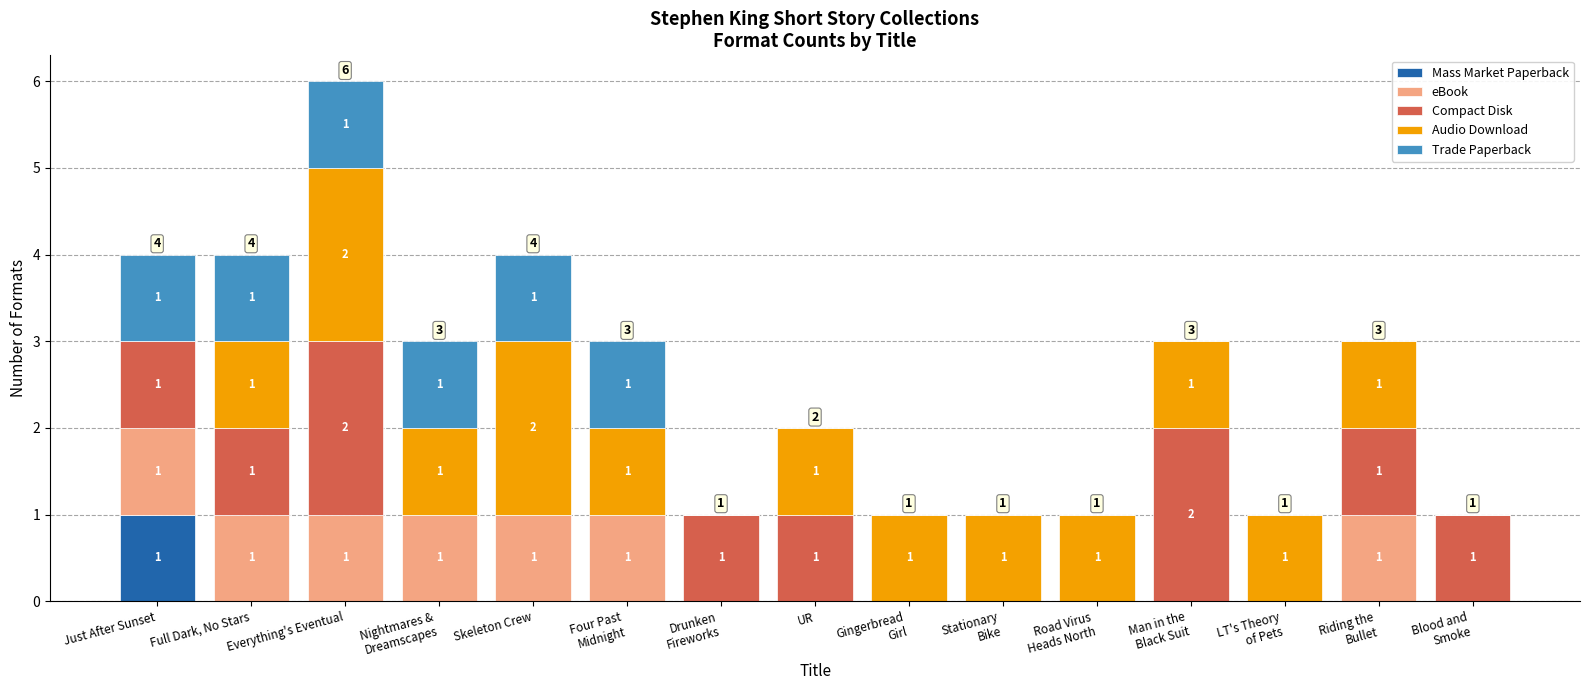

Are the bars grouped side by side (vs. stacked)?

No